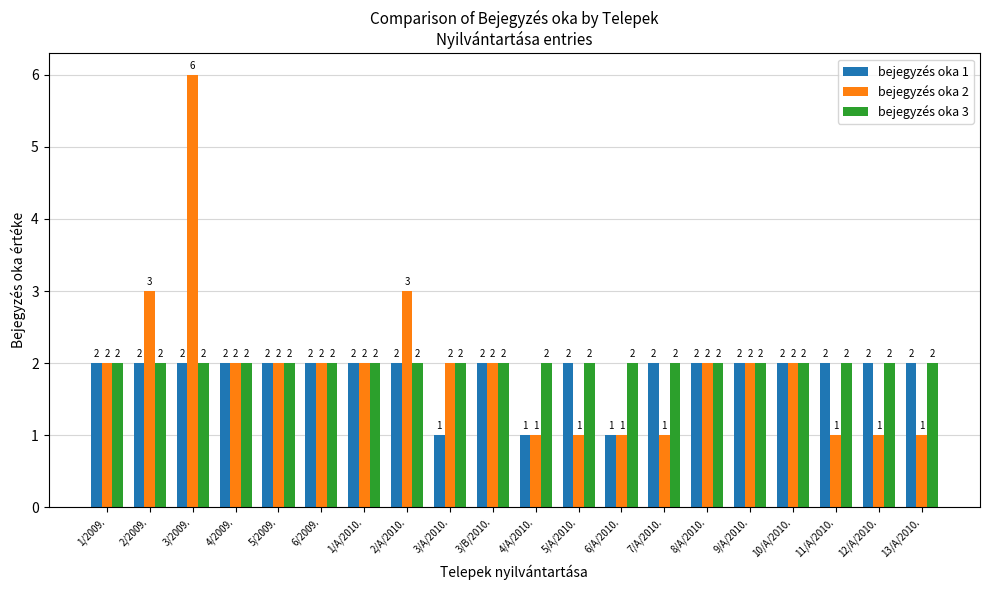

List the series in order of their overall mean, highest first.

bejegyzés oka 3, bejegyzés oka 2, bejegyzés oka 1